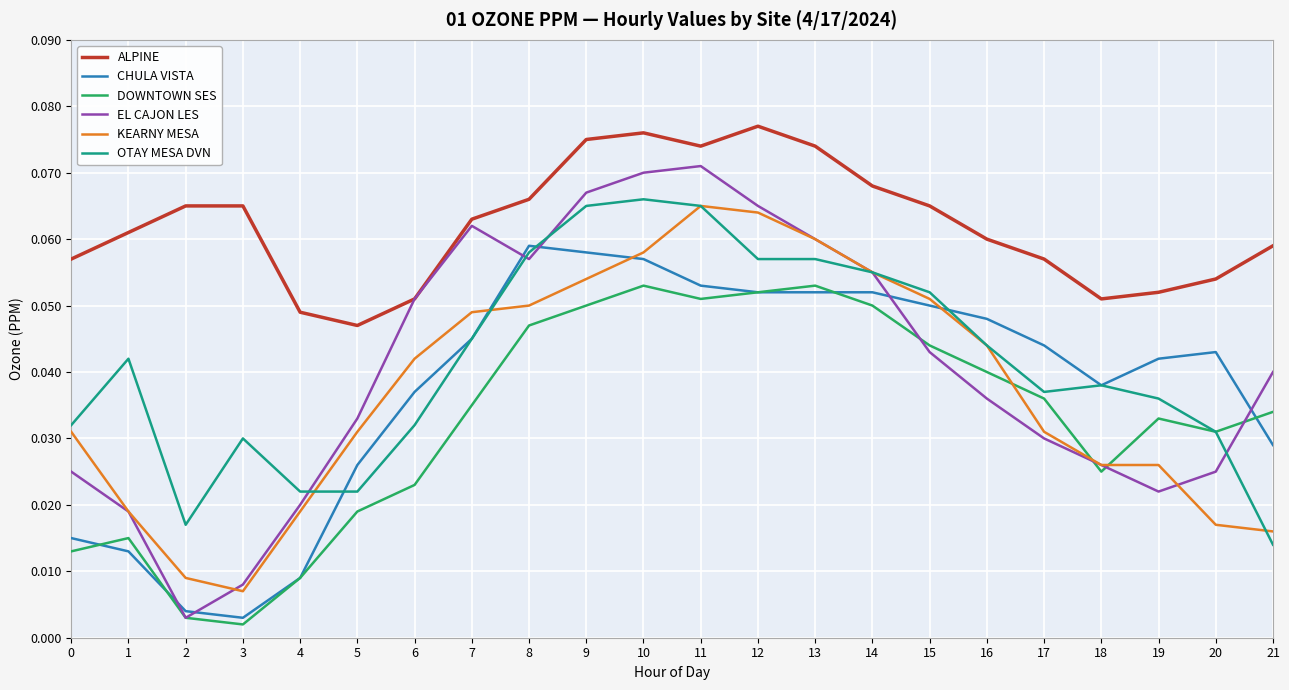

At how many categories does at least one series exceed 0?

22